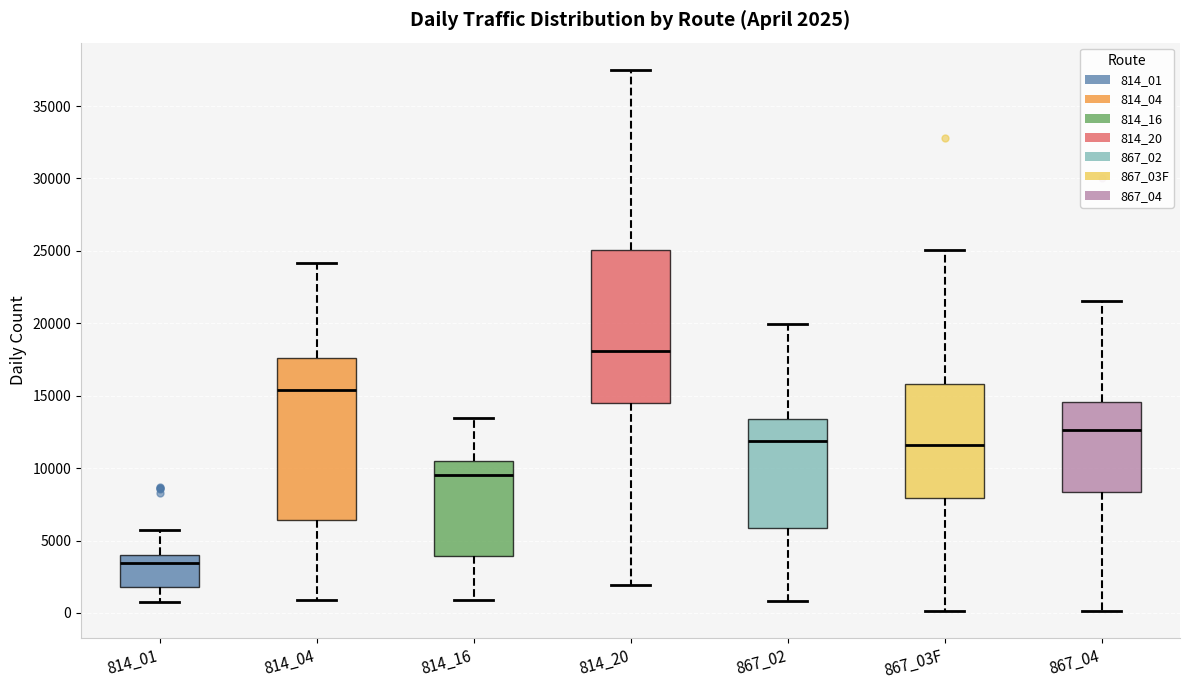

Comparing the boxes themselves (not the whiskers), which one is the tallest?

814_04